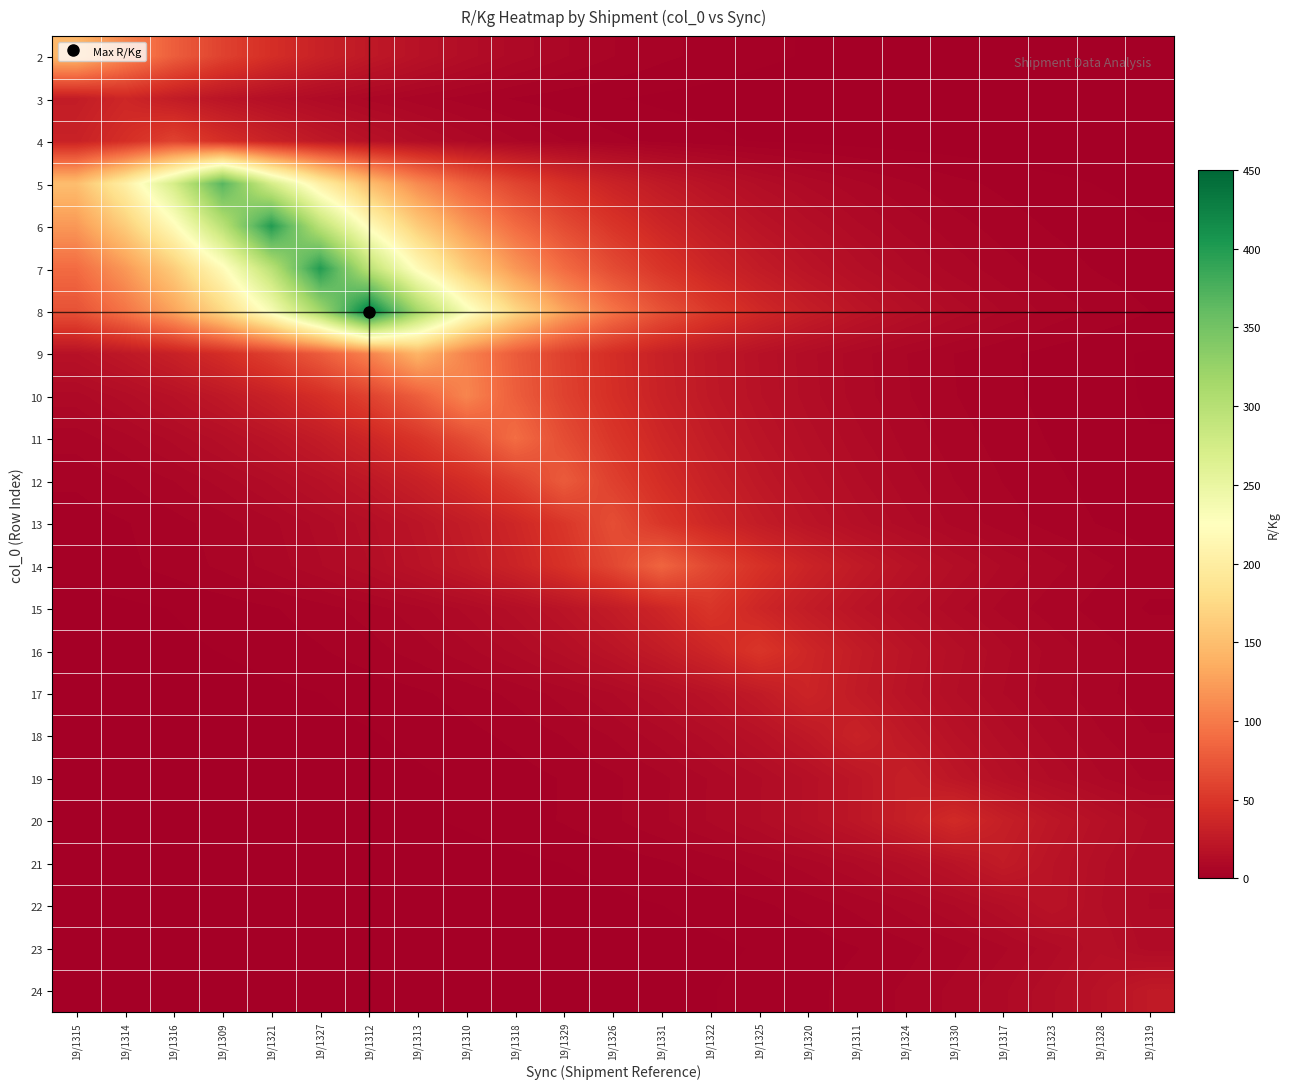

Which series has the widest spread of values?

8